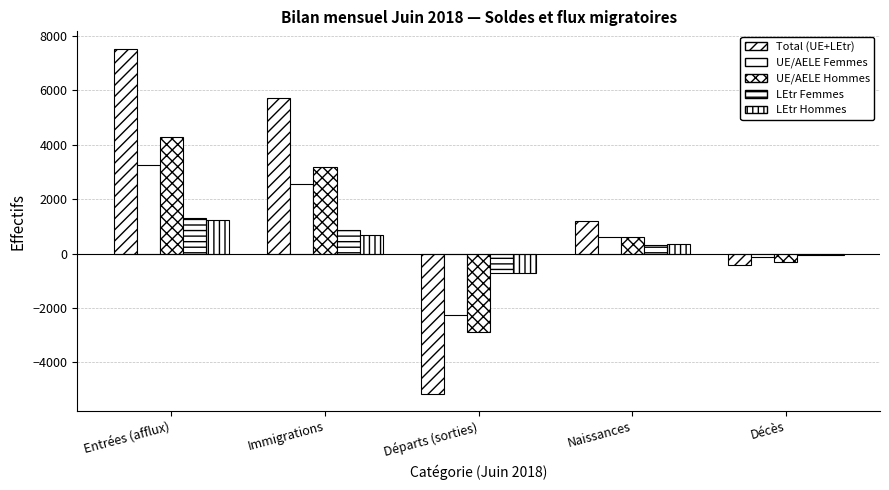

How many bars are there in each group?

5